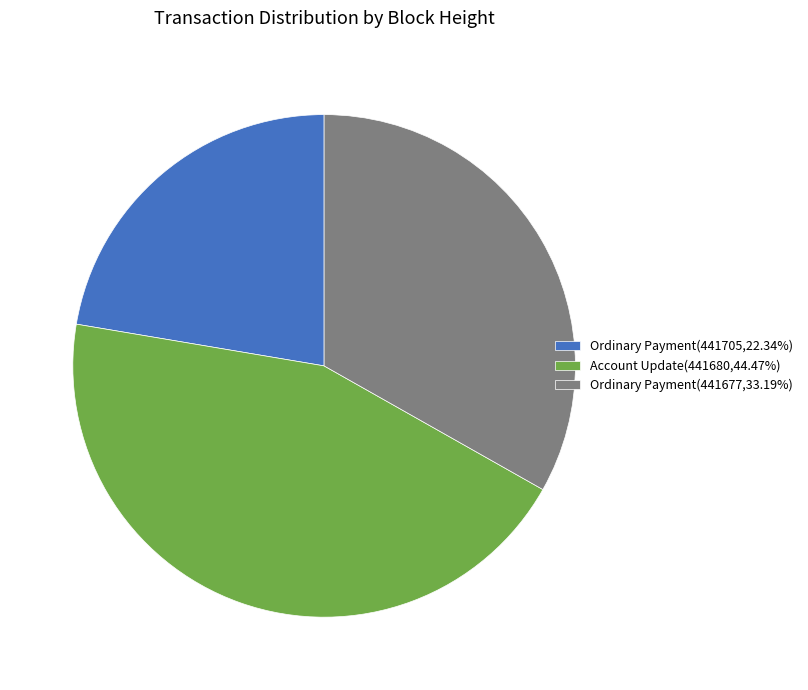

Approximately how many times larger is the value at Ordinary Payment(441705,22.34%) compared to Account Update(441680,44.47%)?

0.5